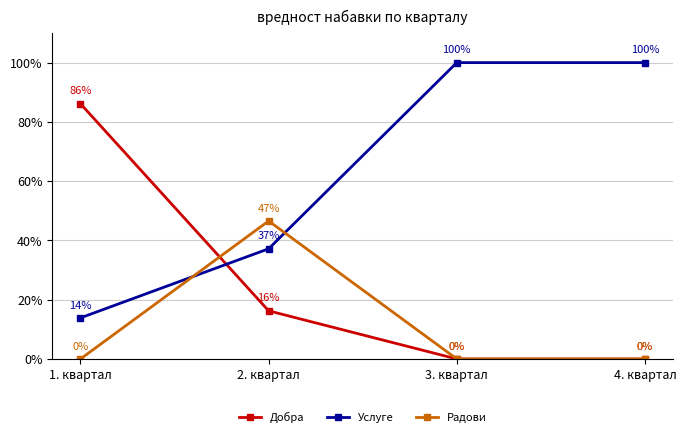

In Радови, how many points are higher than both neighbors (excluding endpoints)?

1